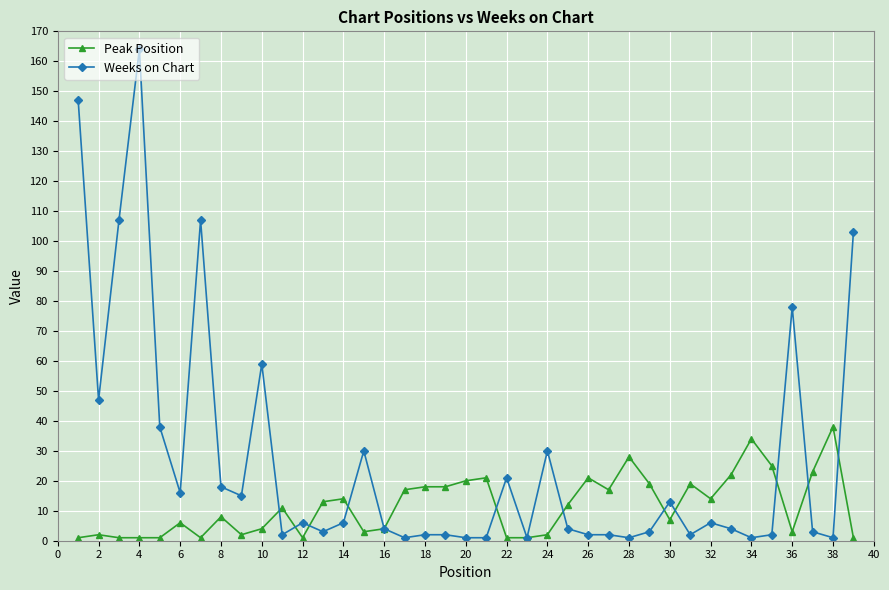

Does the chart display data point markers on the line(s)?

Yes